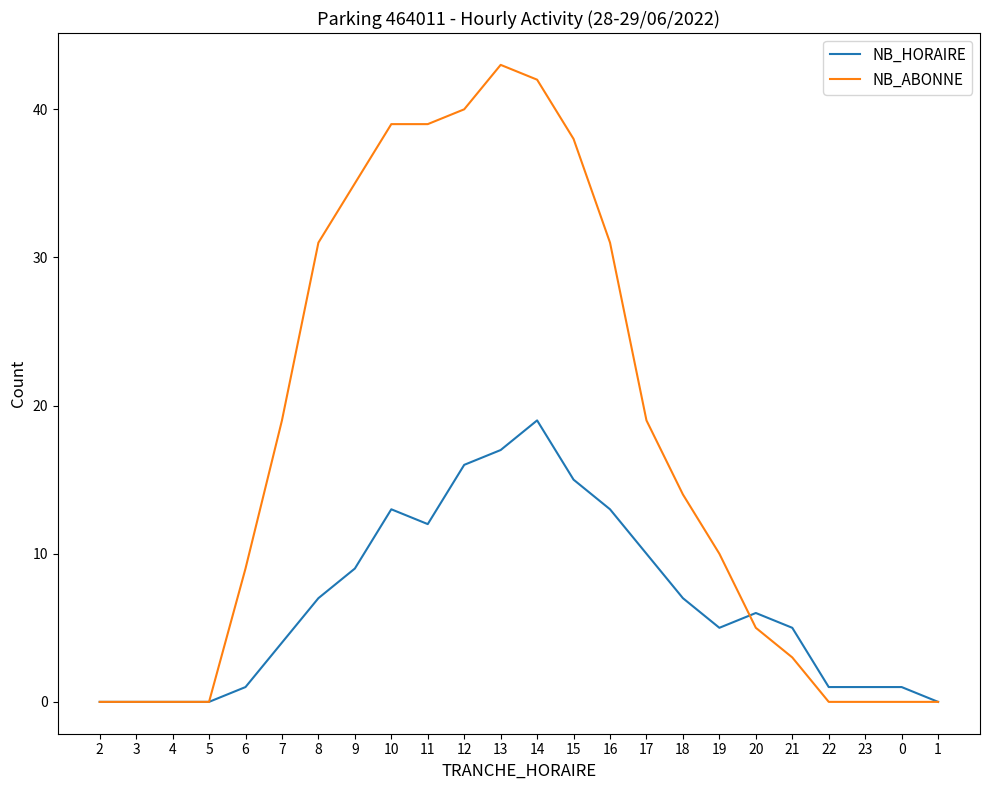

Is this an area chart (filled region under the line)?

No